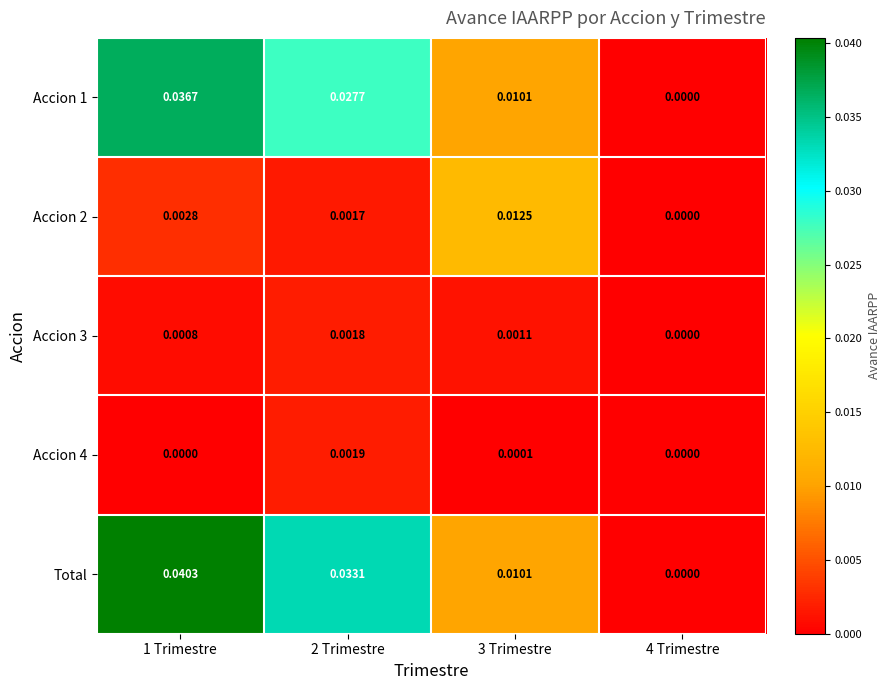

Between 1 Trimestre and 4 Trimestre, which series saw the biggest shift?

Total